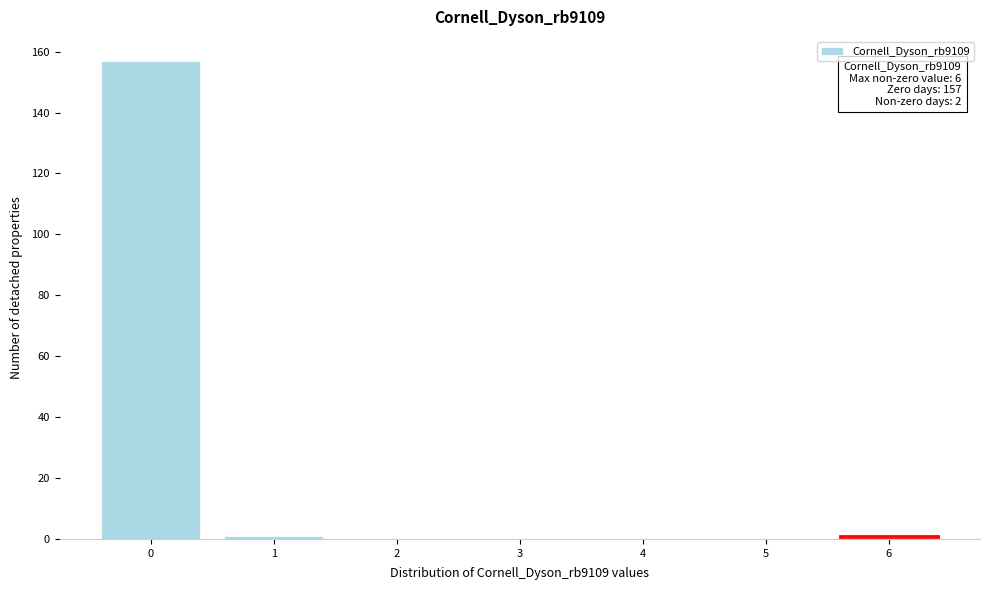

Is it true that the value at 2 is 0?

True